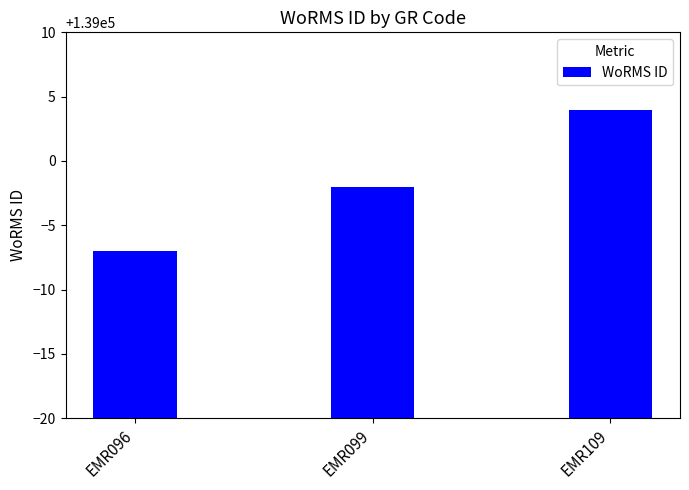

What is the change in value from EMR096 to EMR109?

+11